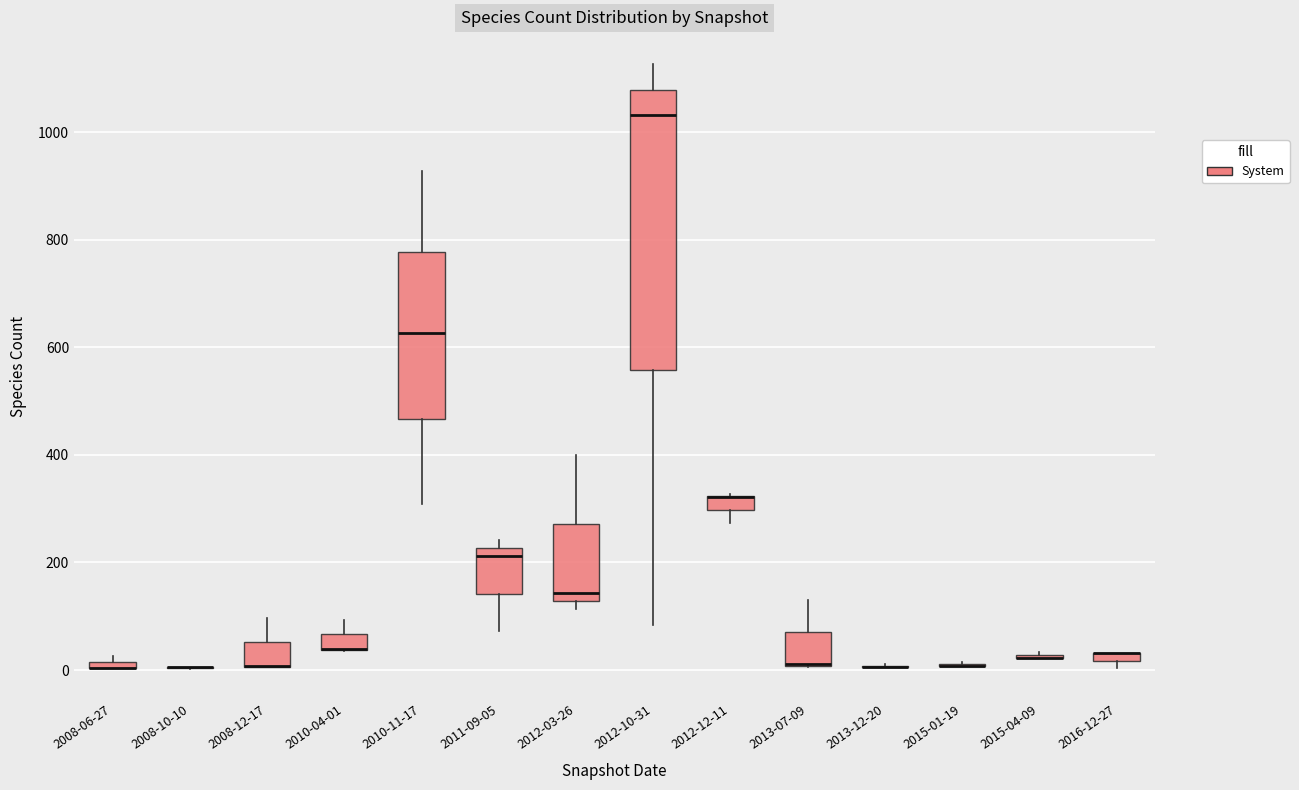

Which box is the tallest, from its lower edge to its upper edge?

2012-10-31